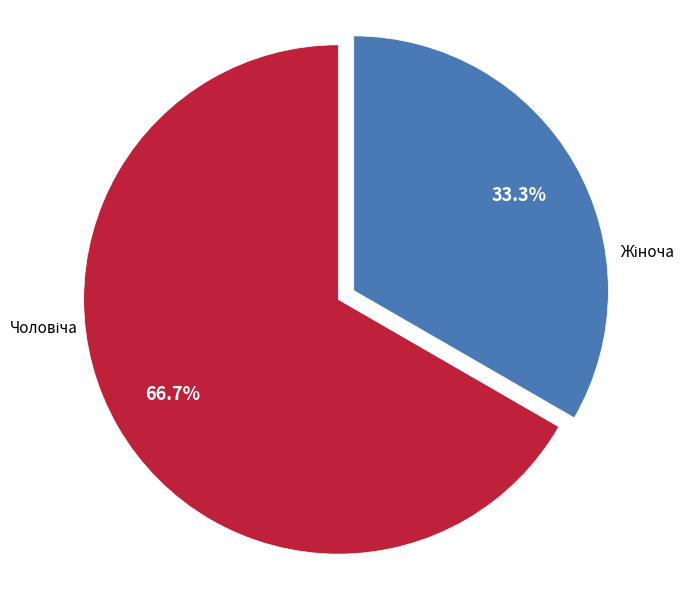

Is there any slice that represents more than half of the pie?

Yes